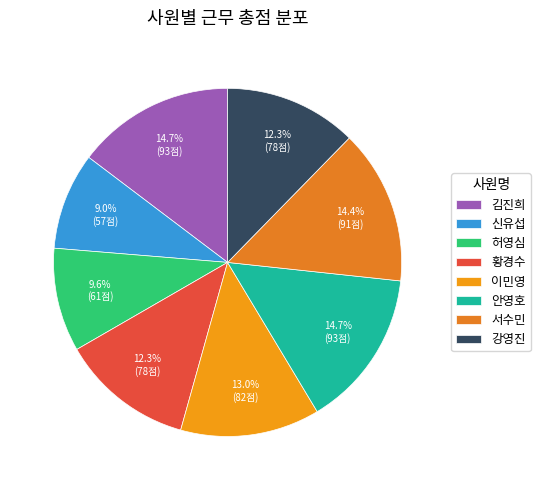

To the nearest percent, what percentage of the pie is 강영진?

12%